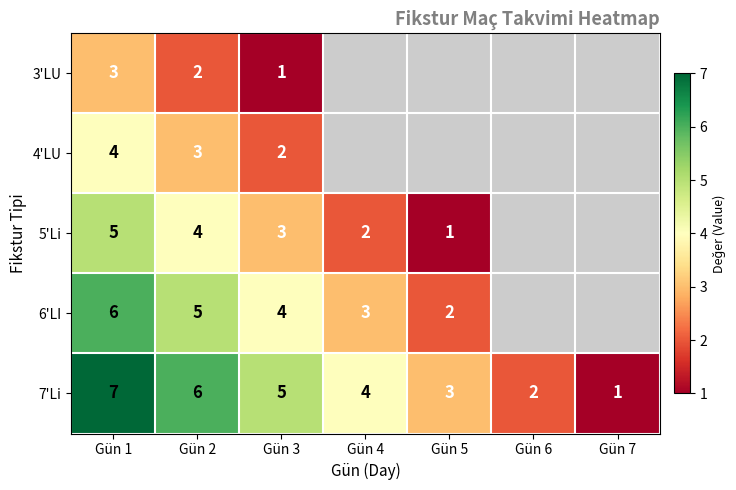

What is the total value across all series at Gün 1?

25